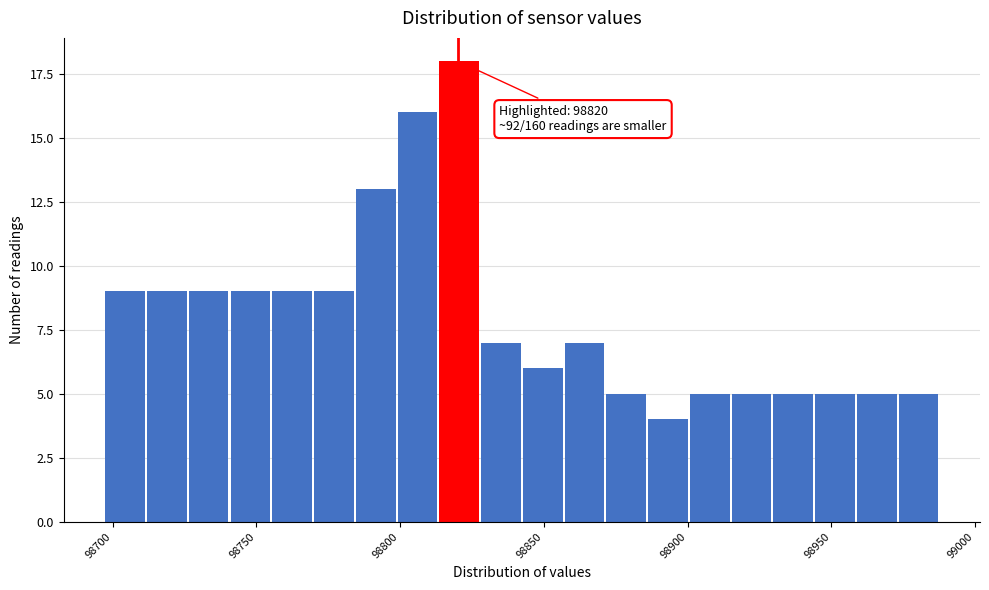

Read against the x-axis, roughly where is the centre of the tallest bar?

98820